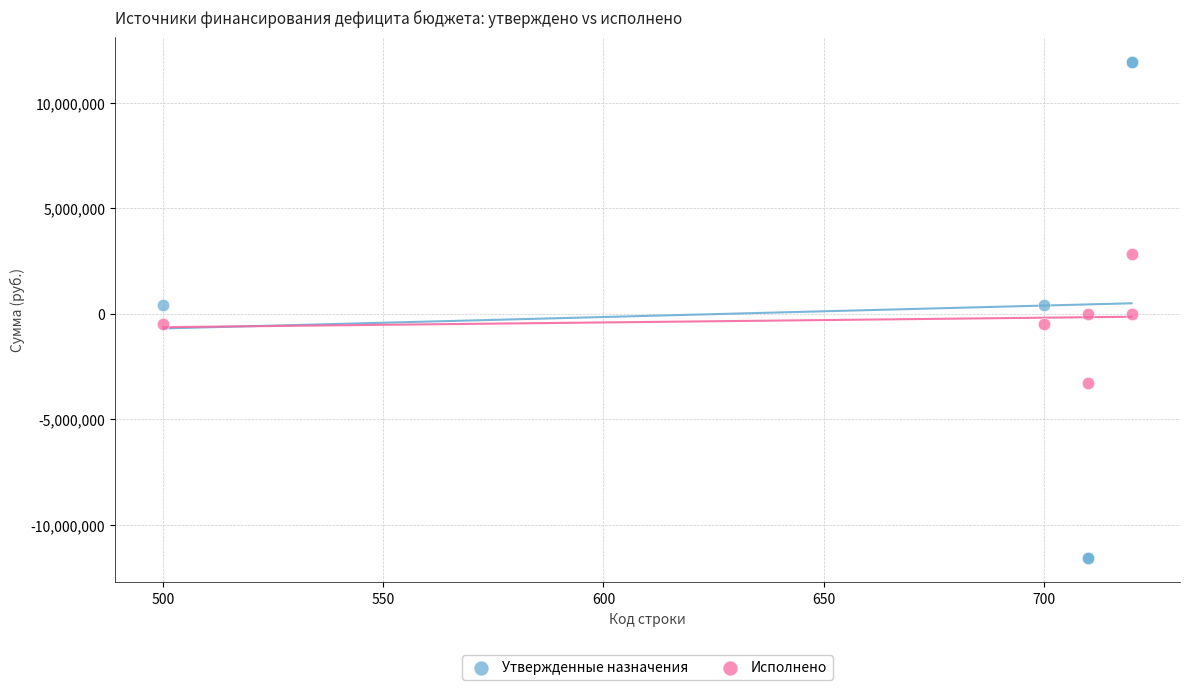

What is the X range (max minus min) for the scatter plot?

220.0